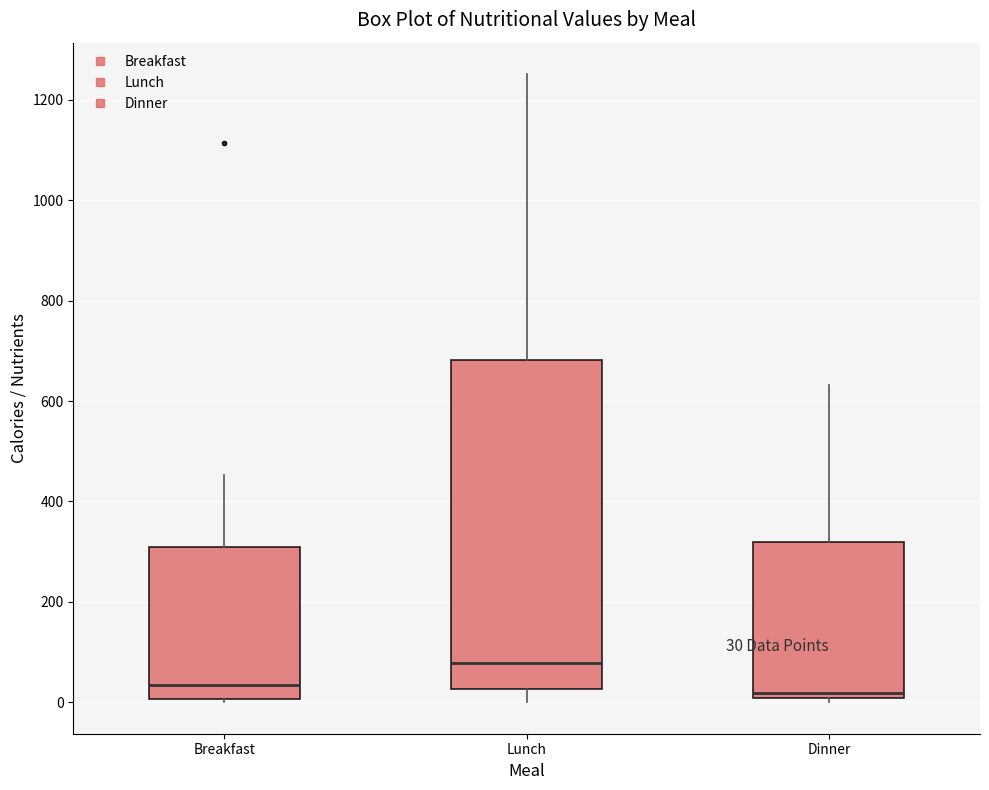

Which box is the tallest, from its lower edge to its upper edge?

Lunch